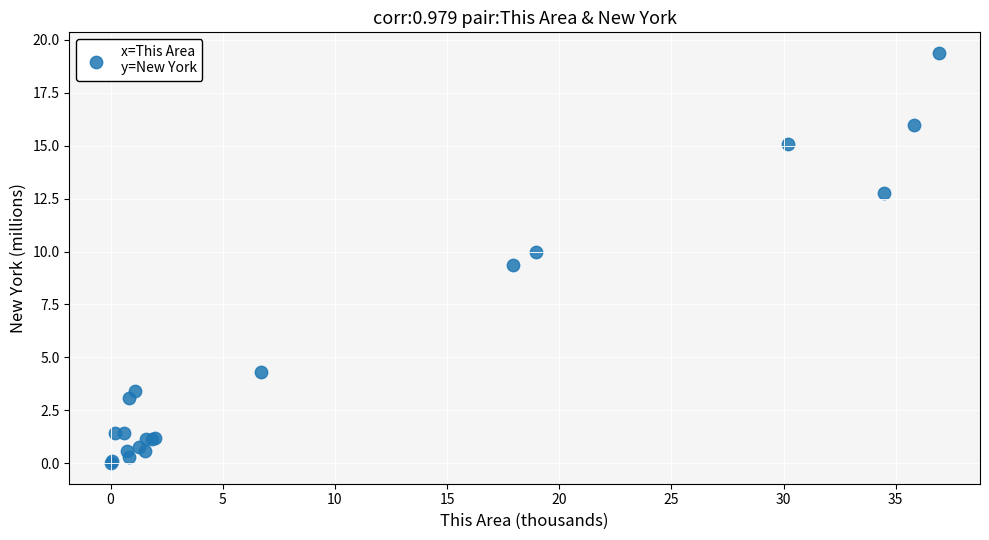

What Y value in the scatter plot is closest to 9?

9.4